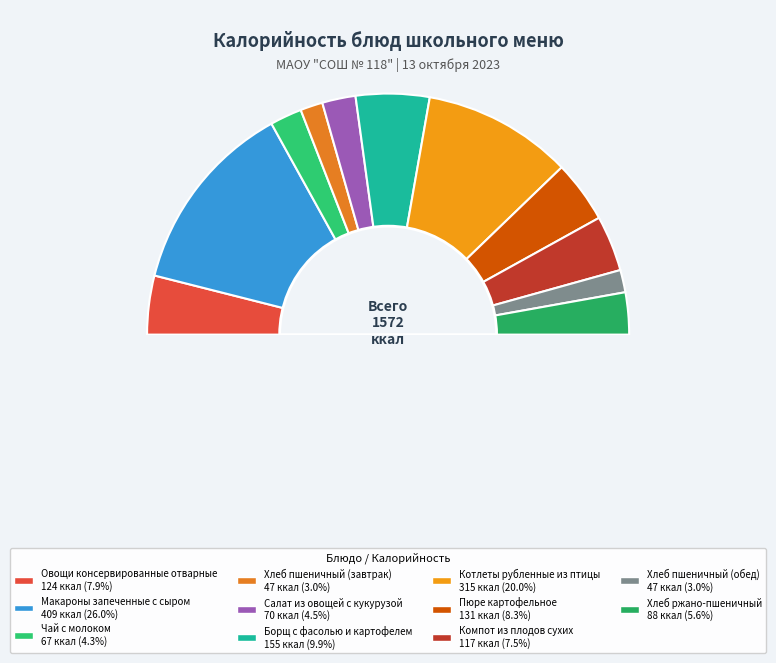

To the nearest percent, what percentage of the pie is Овощи консервированные отварные?

8%